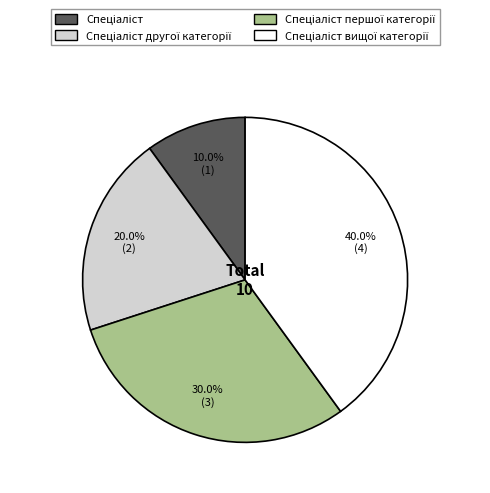

Is there any slice that represents more than half of the pie?

No